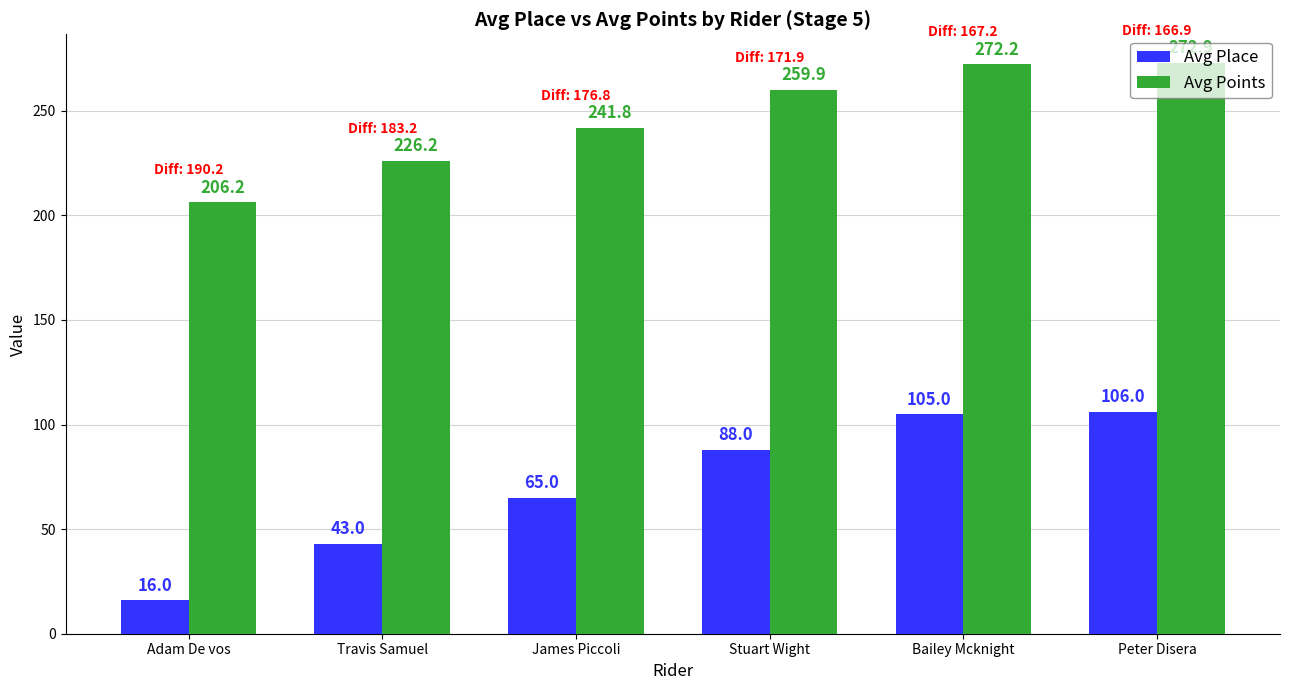

At which label is Avg Place closest to 61?

James Piccoli